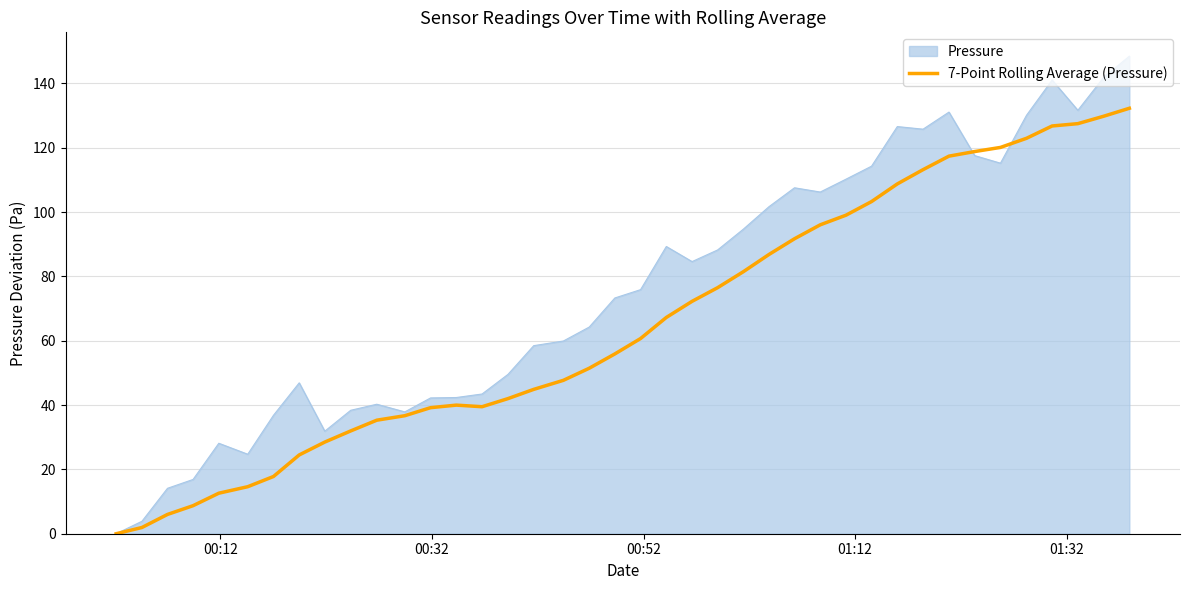

How many distinct data groups are displayed?

2